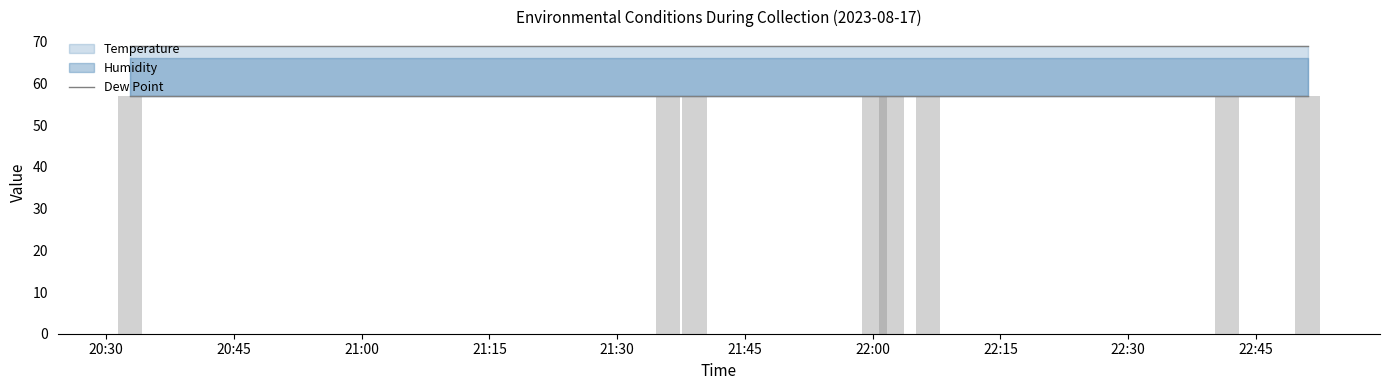

Which category has the highest value across all series?

20:32:48